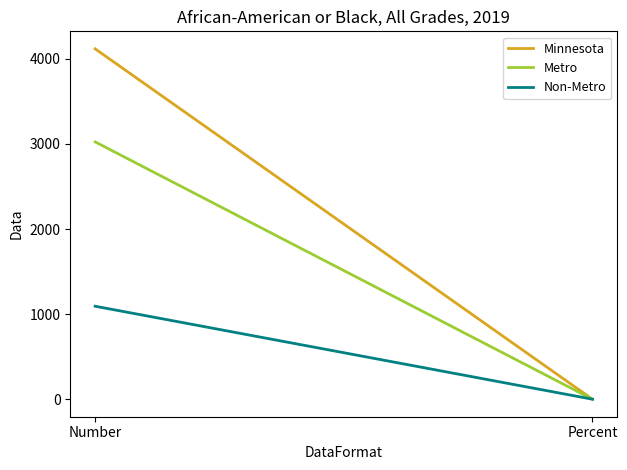

Reading left to right, extract all data points from this chart.

Minnesota: 4117.0	0.6
Metro: 3024.0	0.6
Non-Metro: 1093.0	0.7